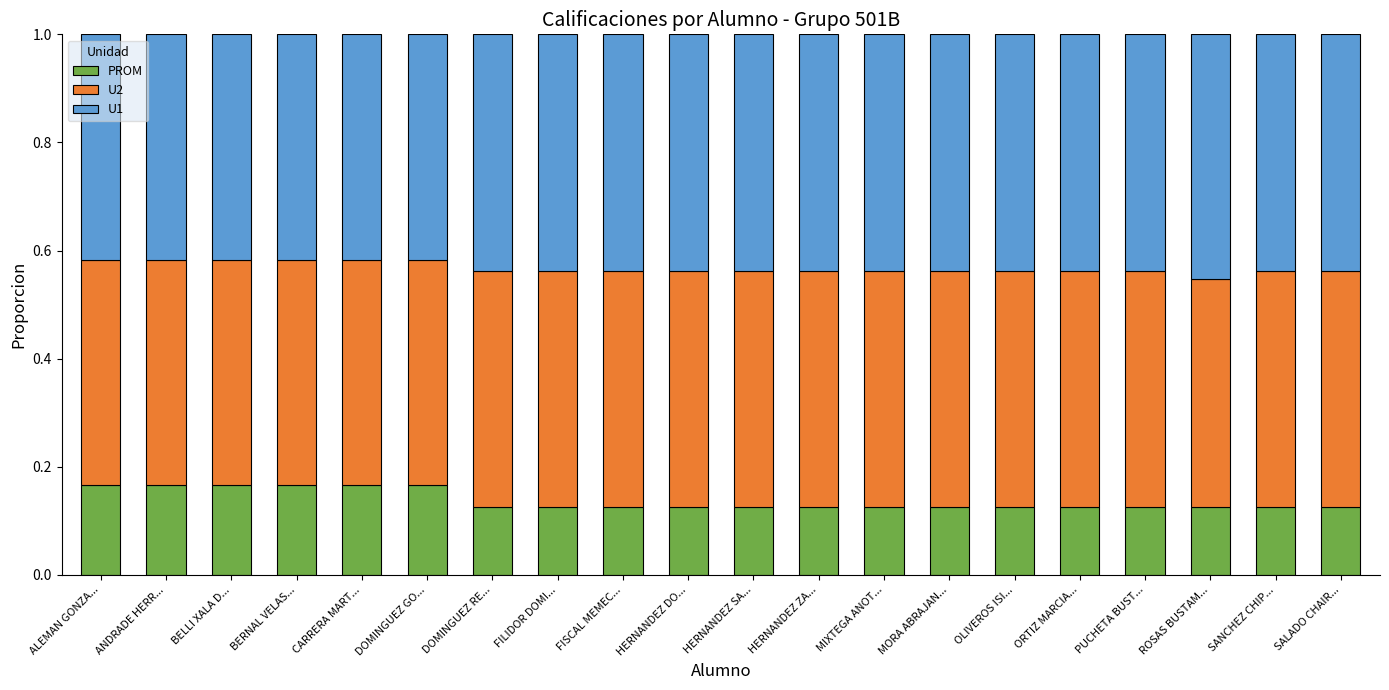

What is the total value across all series at ALEMAN GONZA...?

1.0